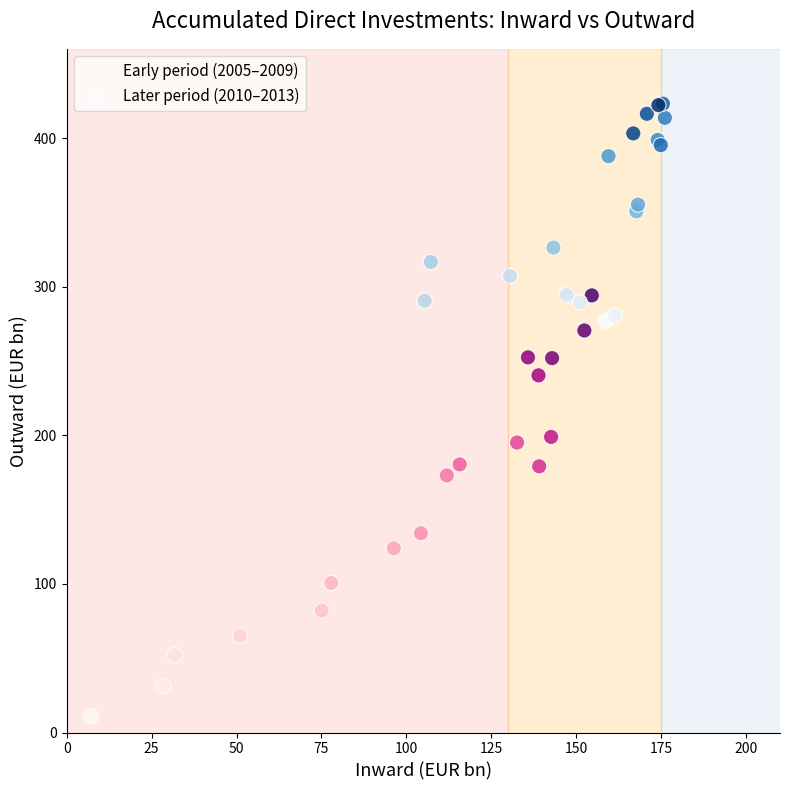

Which series reaches the maximum Y coordinate?

Later period (2010–2013)